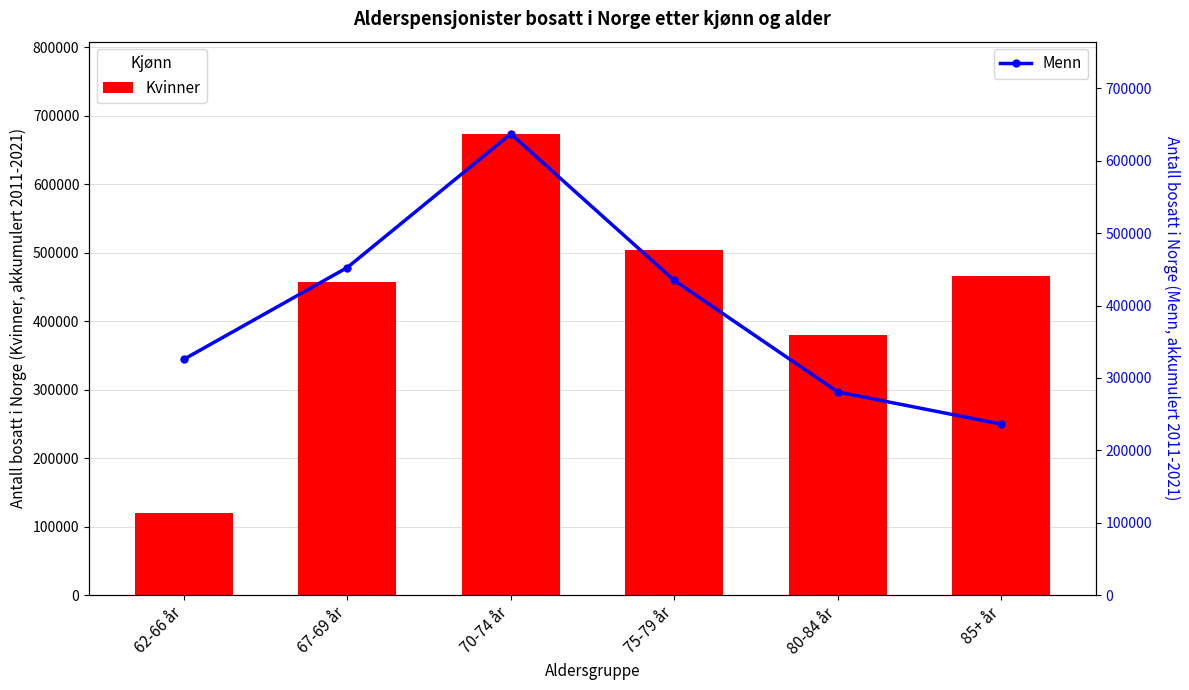

Are the bars grouped side by side (vs. stacked)?

Yes